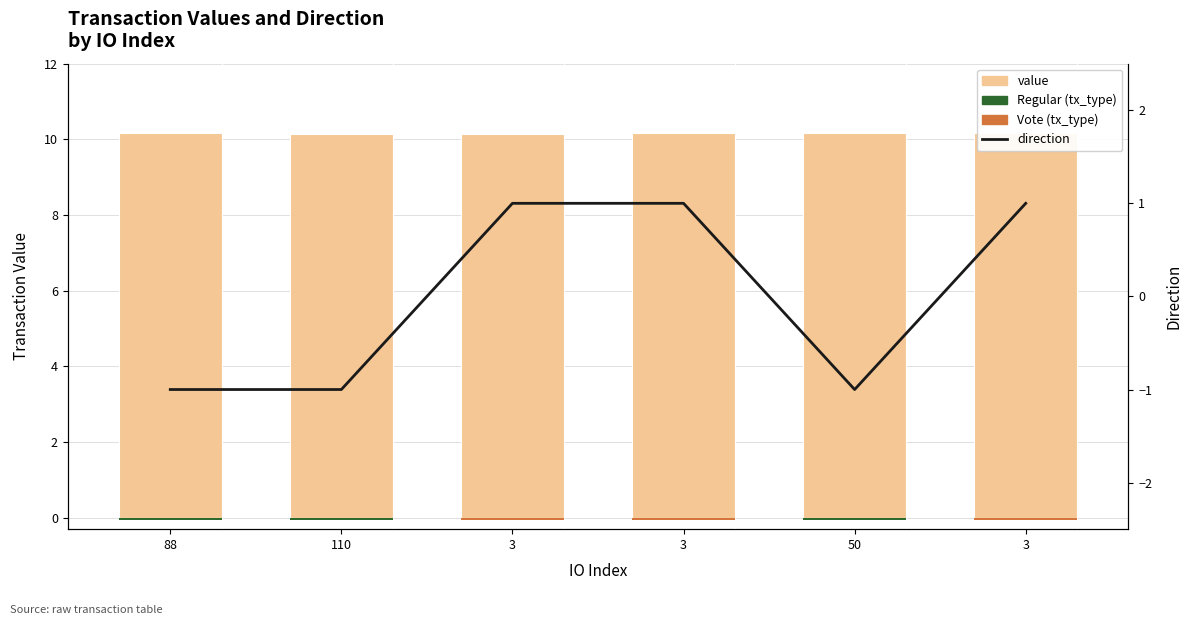

How many groups of bars are there?

6